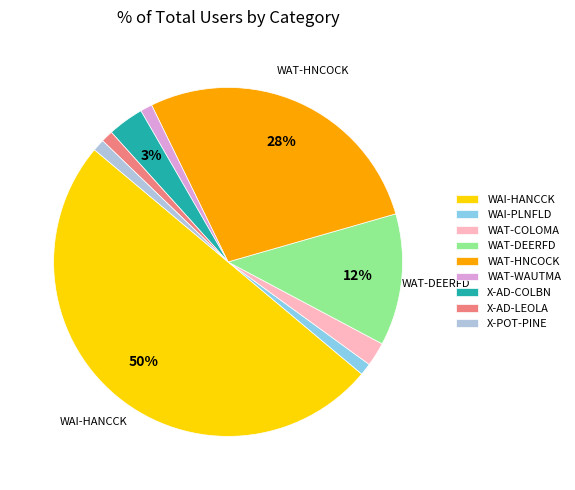

To the nearest percent, what is the difference between the largest and smallest slice percentages?

49%